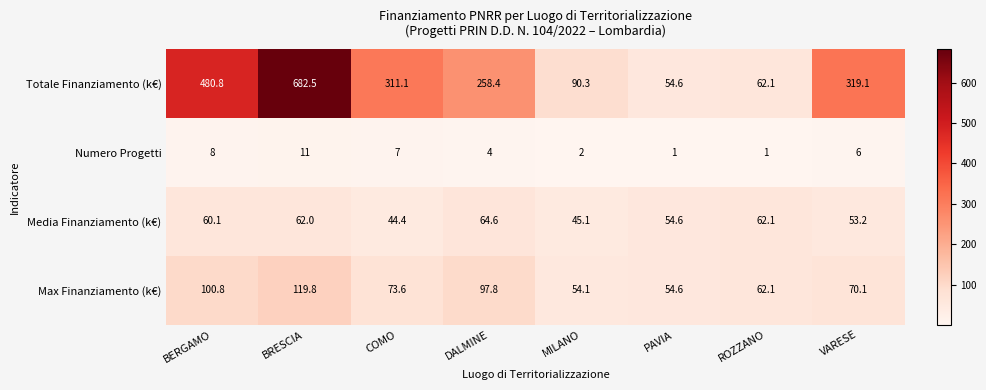

What is the smallest value displayed?

1.0